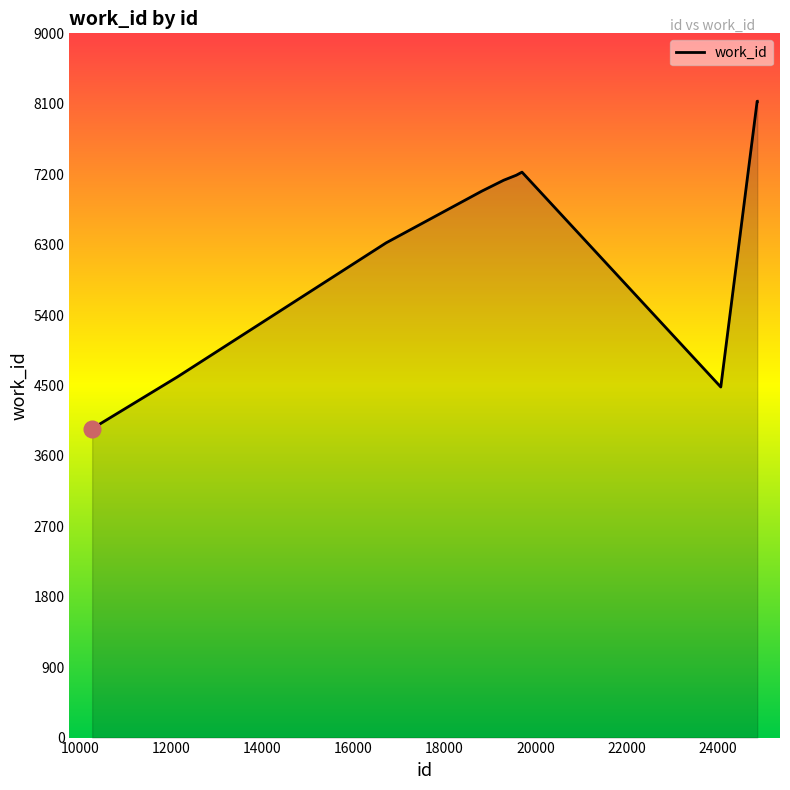

What is the difference between the maximum and minimum values?

4184